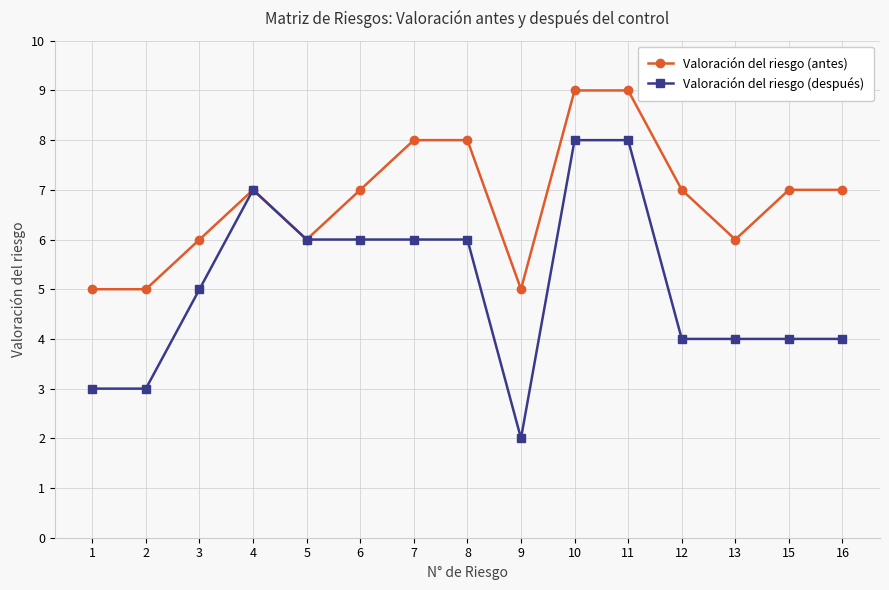

Read the Valoración del riesgo (antes) value at 8.

8